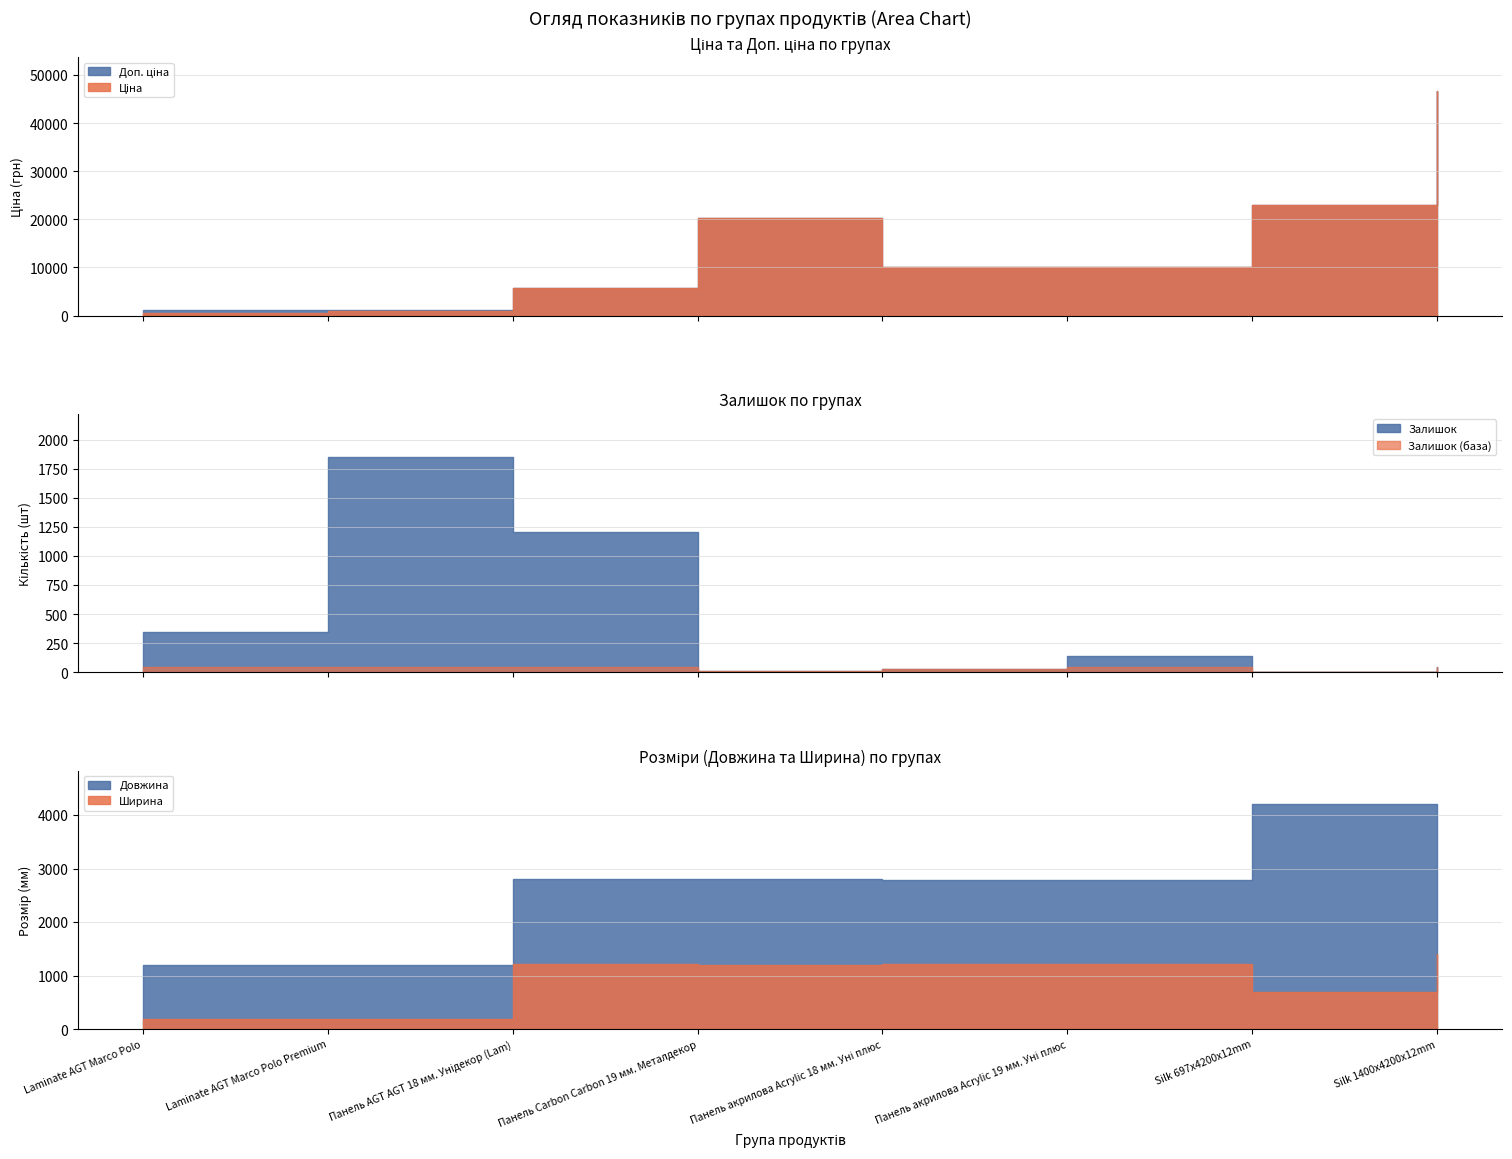

The value of Довжина at Панель Carbon Carbon 19 мм. Металдекор is 1207.5. True or false?

False